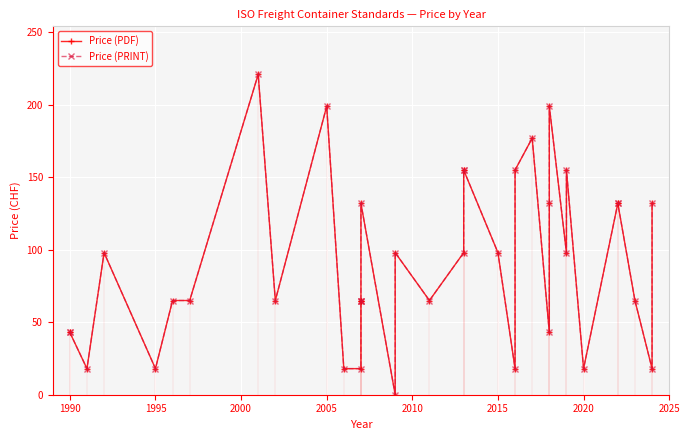

The Price (PDF) series shows 87 at 2025. True or false?

False